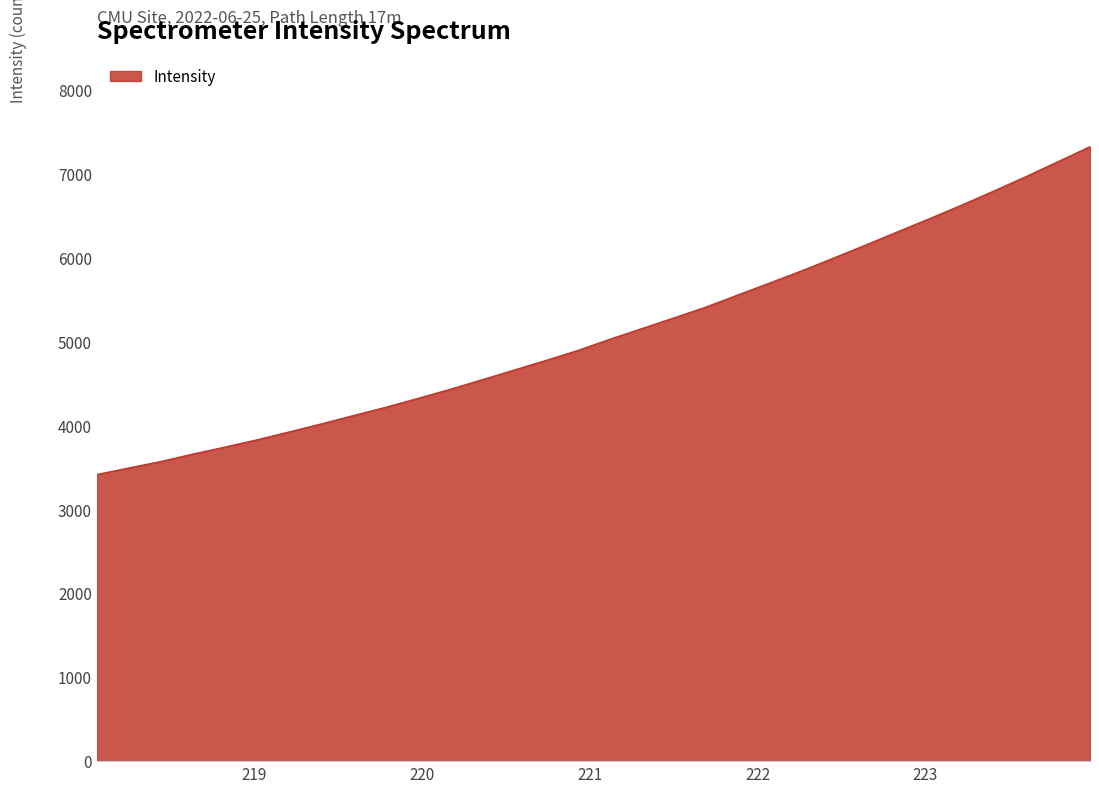

What is the smallest value displayed?

3416.1